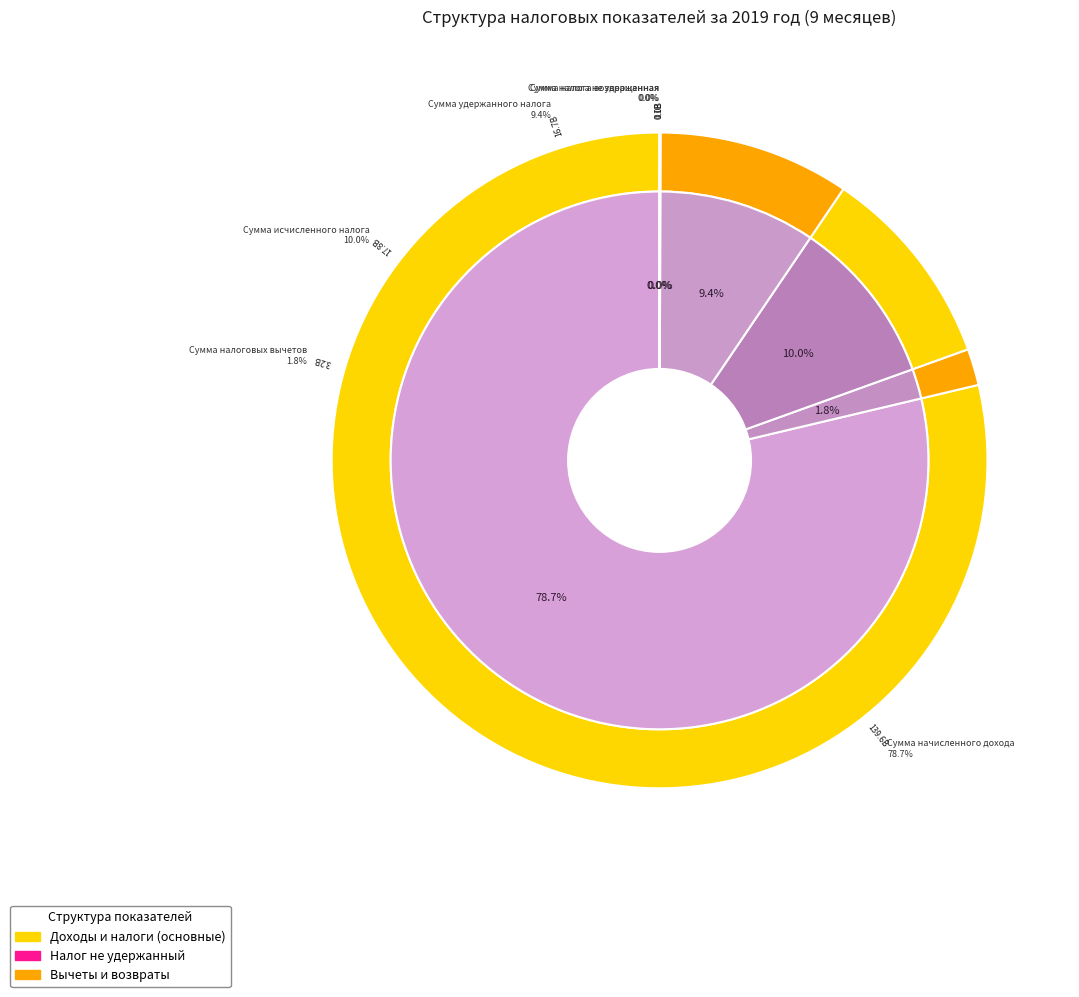

To the nearest percent, what is the difference between the largest and smallest slice percentages?

79%